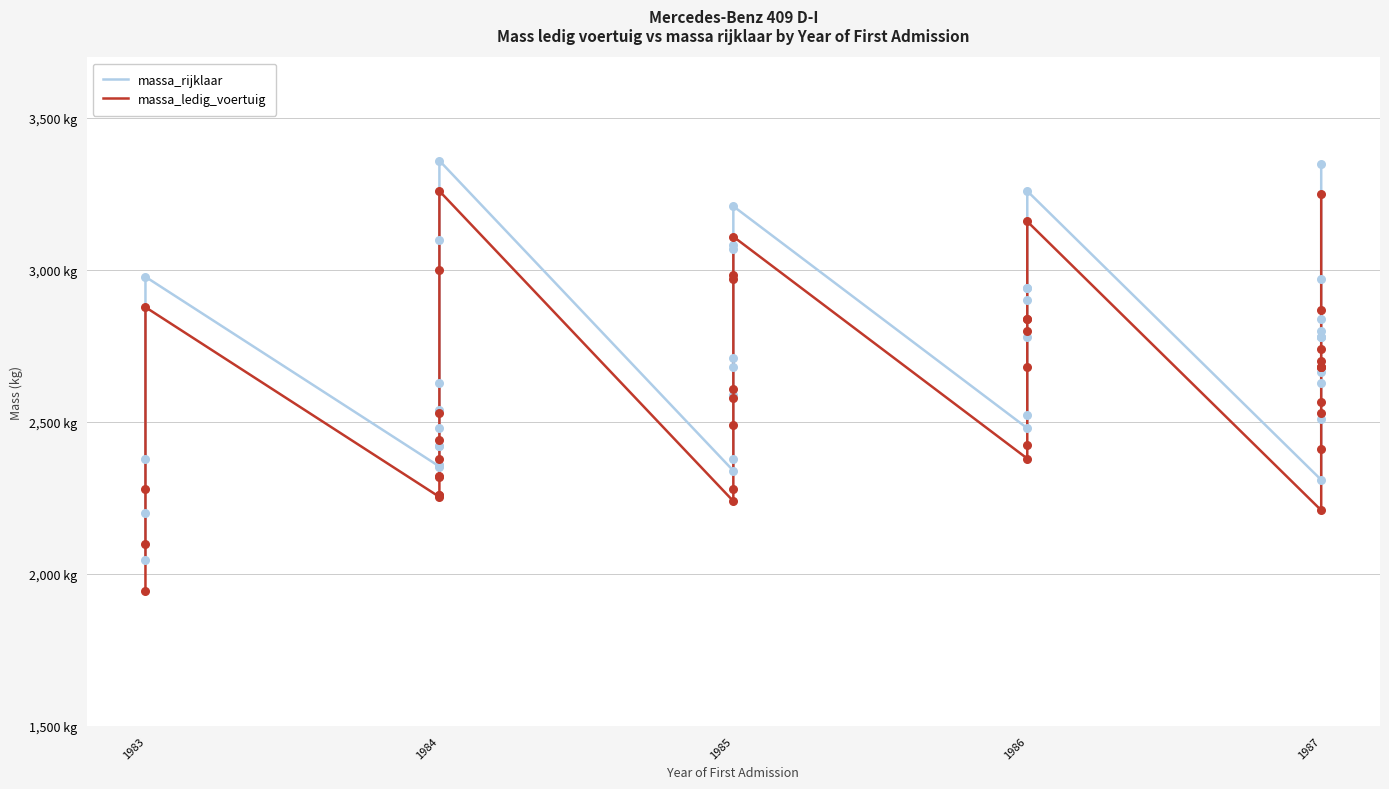

Which series reaches the minimum Y coordinate?

massa_ledig_voertuig